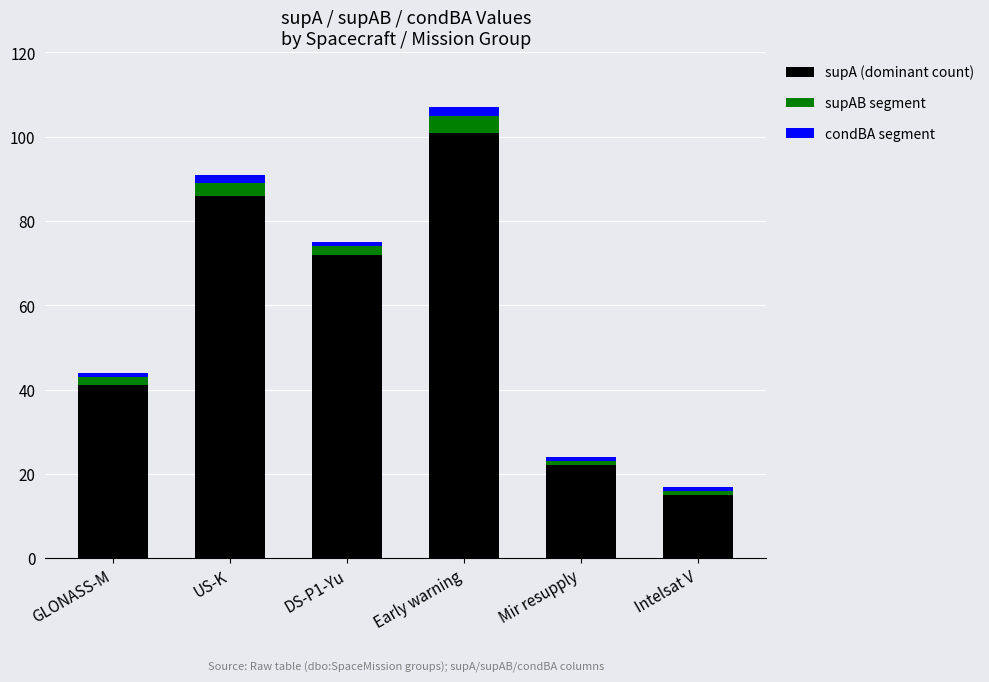

What is the maximum value for supA (dominant count)?

101